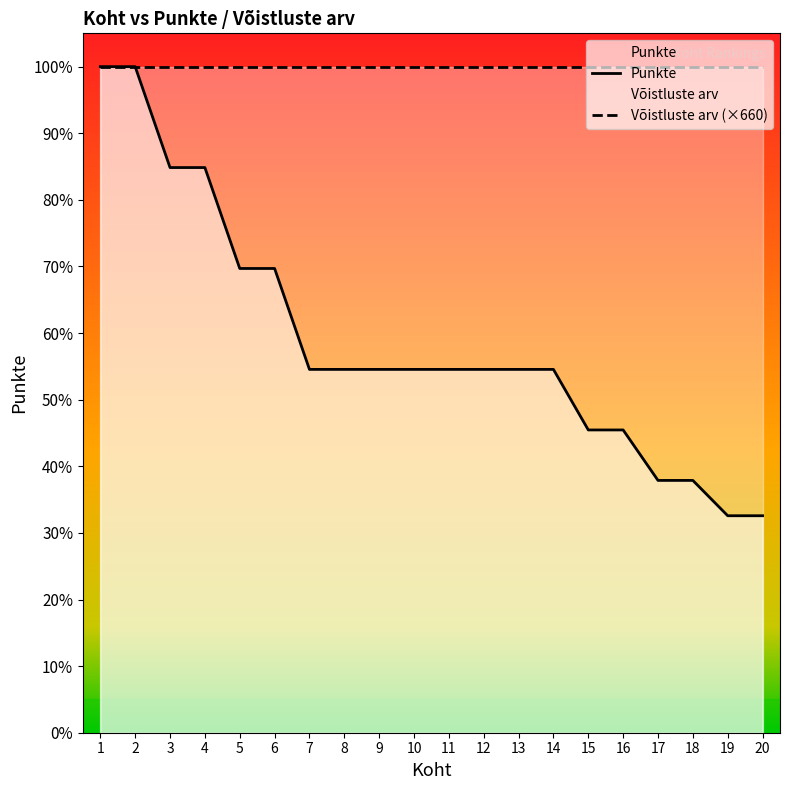

True or false: the data shows 460 at 5.

True